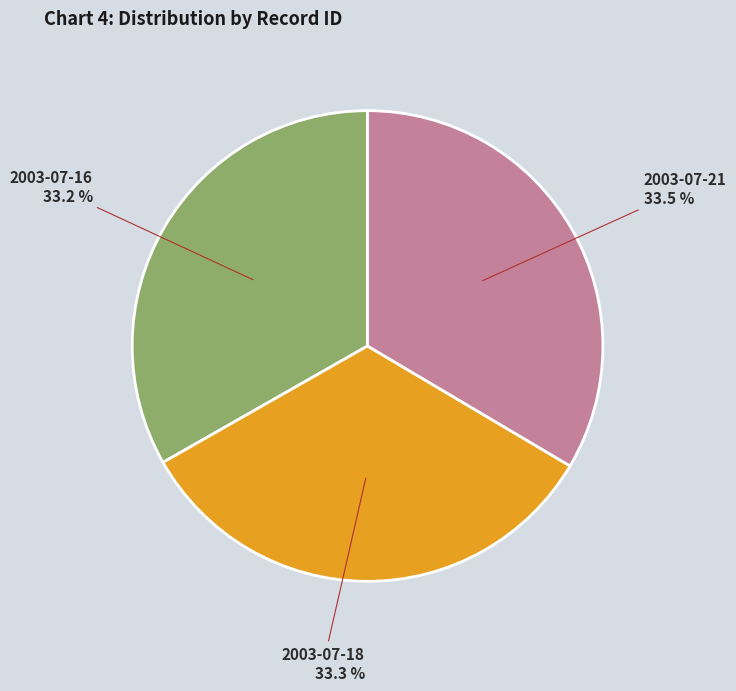

How many slices are in this pie chart?

3